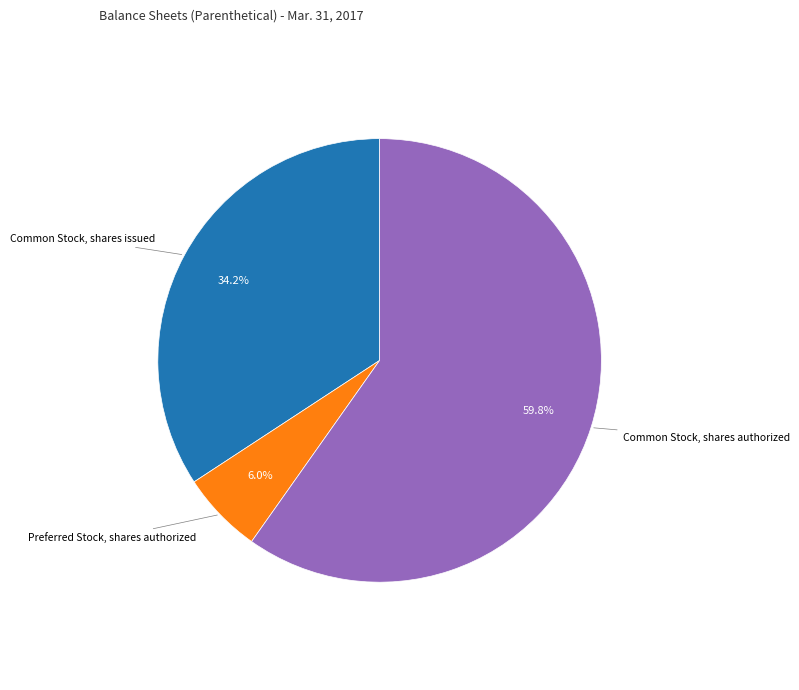

To the nearest percent, what percentage of the pie is Common Stock, shares authorized?

60%